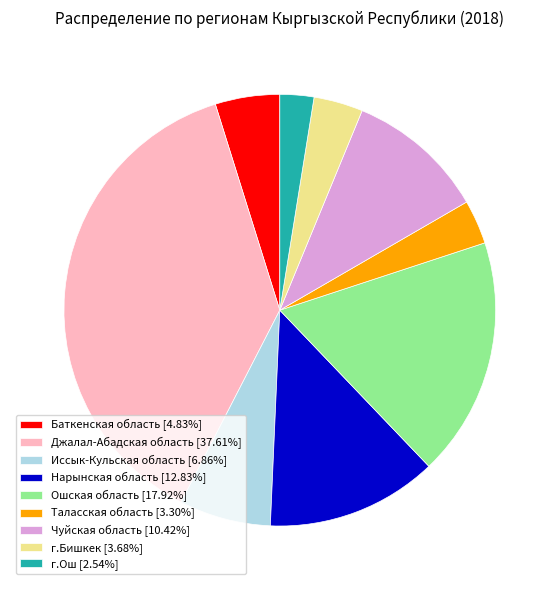

Does г.Ош [2.54%] represent more than half of the total?

No